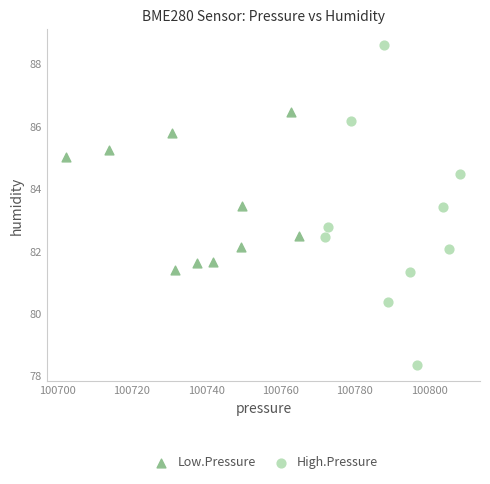

Which series has the widest spread of Y values?

High.Pressure